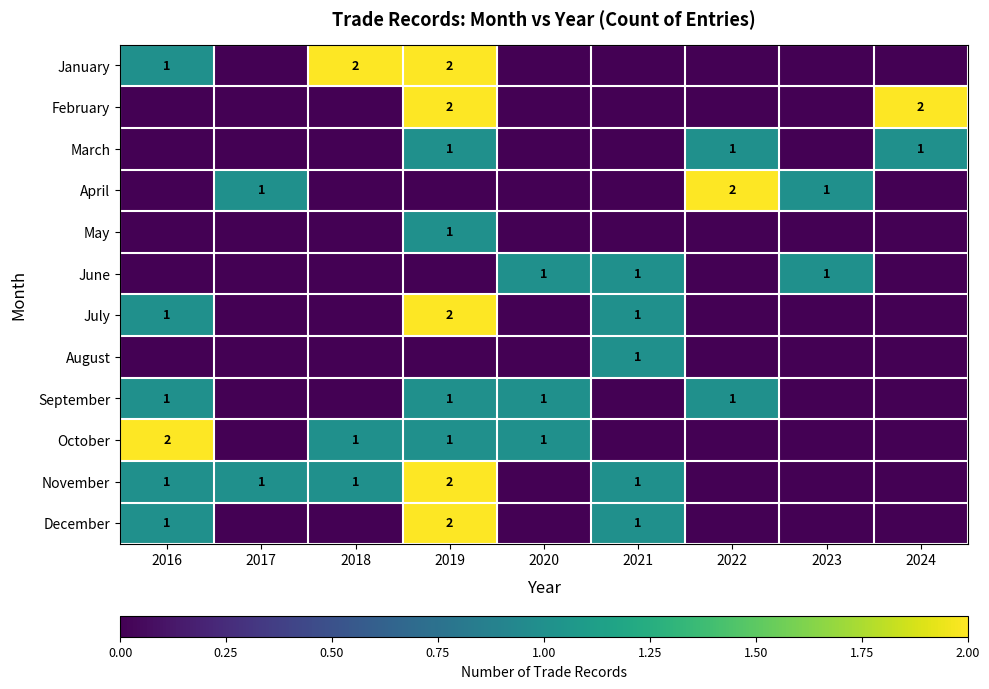

The January series shows 2 at 2016. True or false?

False